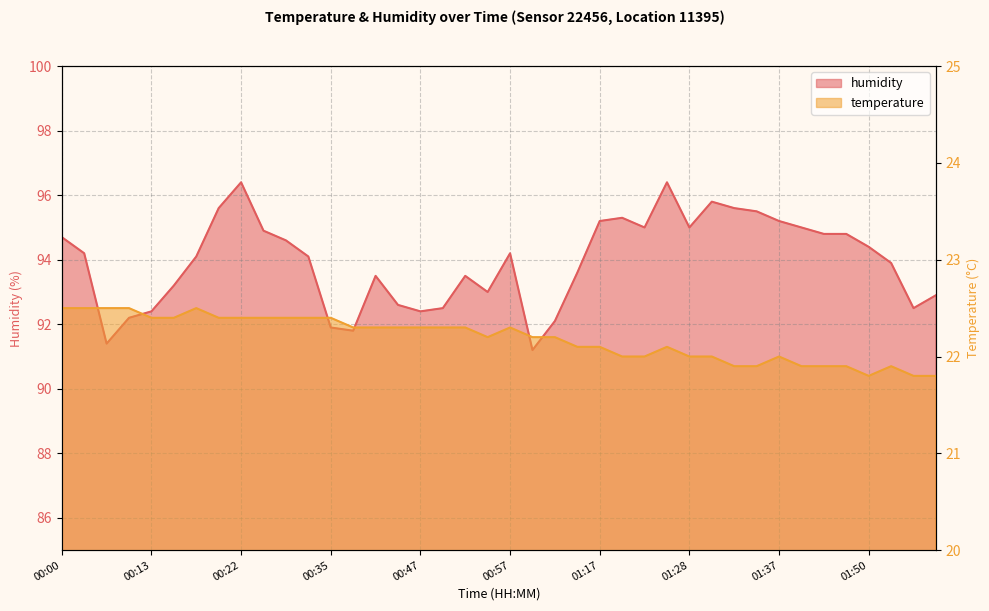

What is the label of the 37th point from the right?

00:10